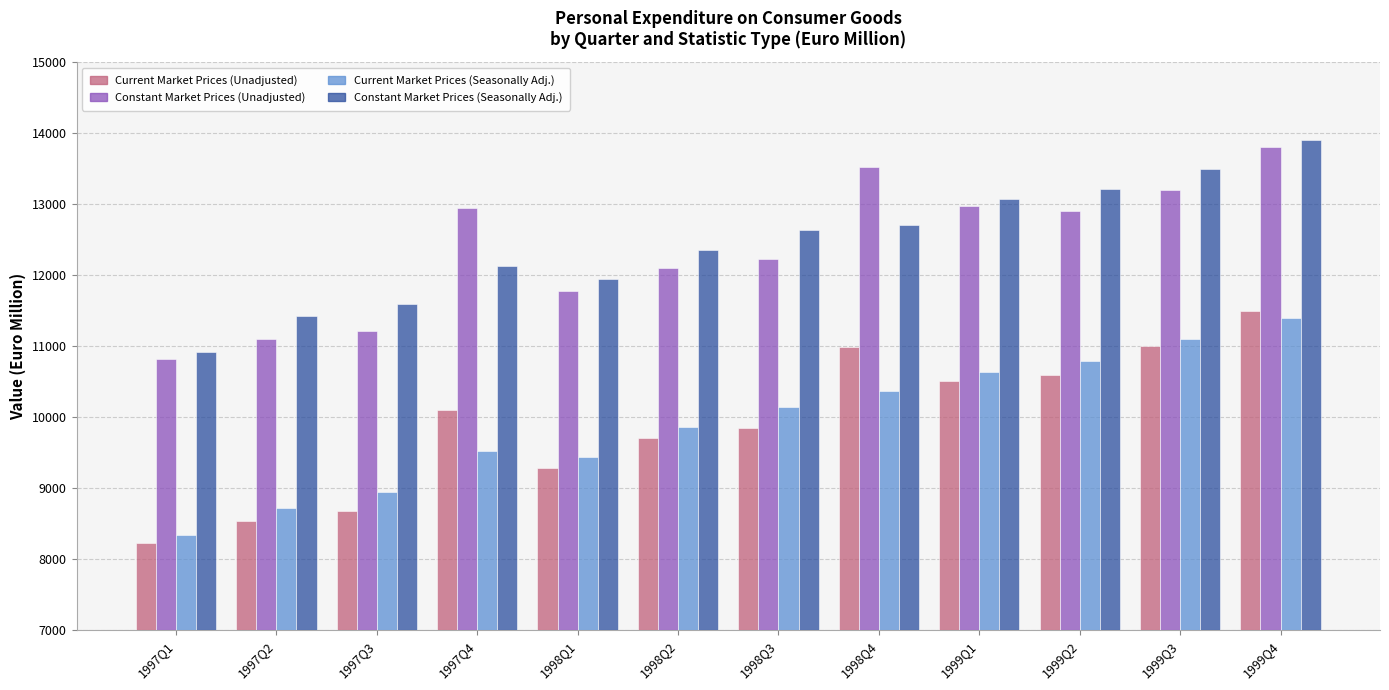

What is the difference between the highest and lowest values at 1999Q4?

2500